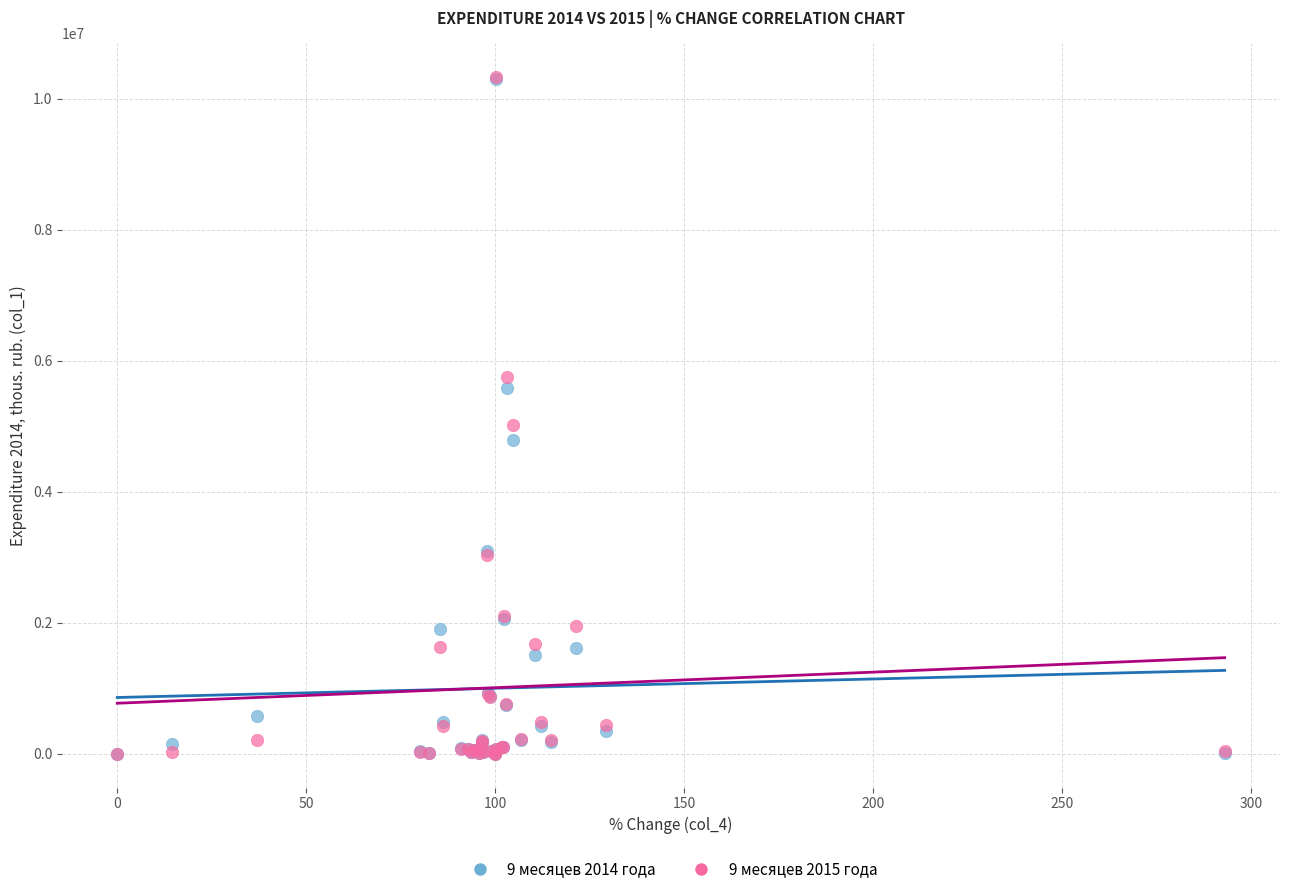

Across all series, what Y value is closest to 5163136?

5015394.2